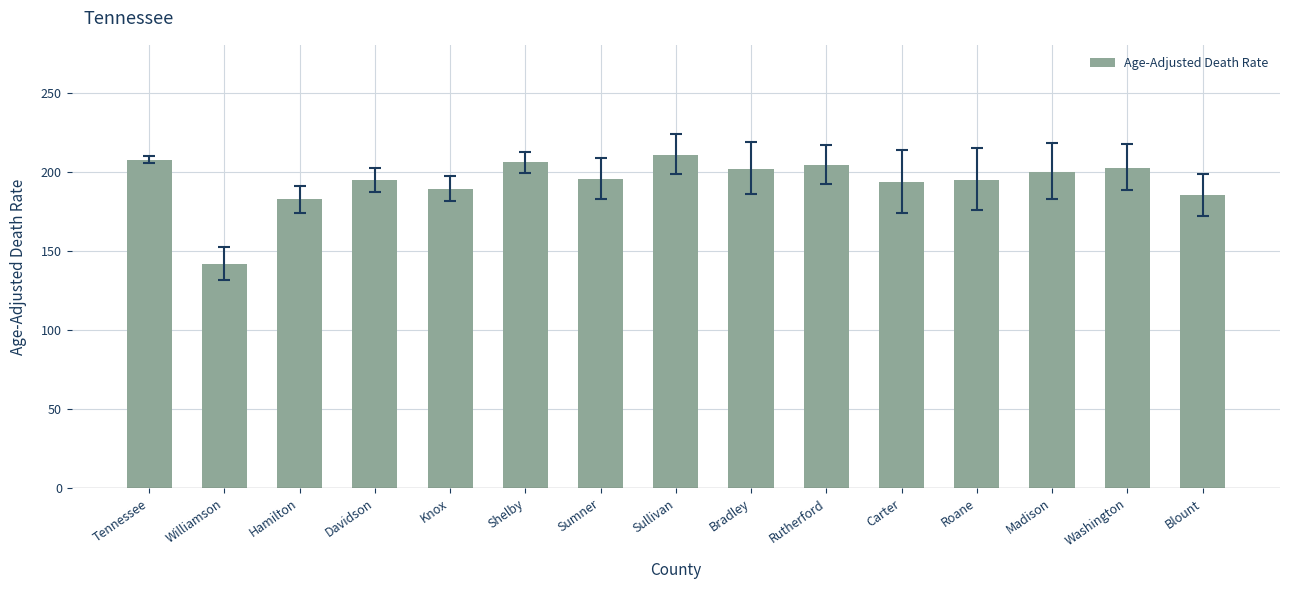

Where does the data first go above 195?

Tennessee